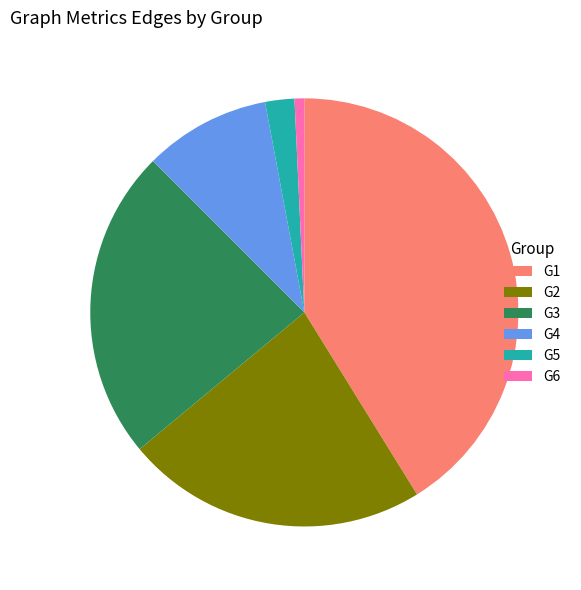

Do G5 and G2 together represent more than half of the pie?

No